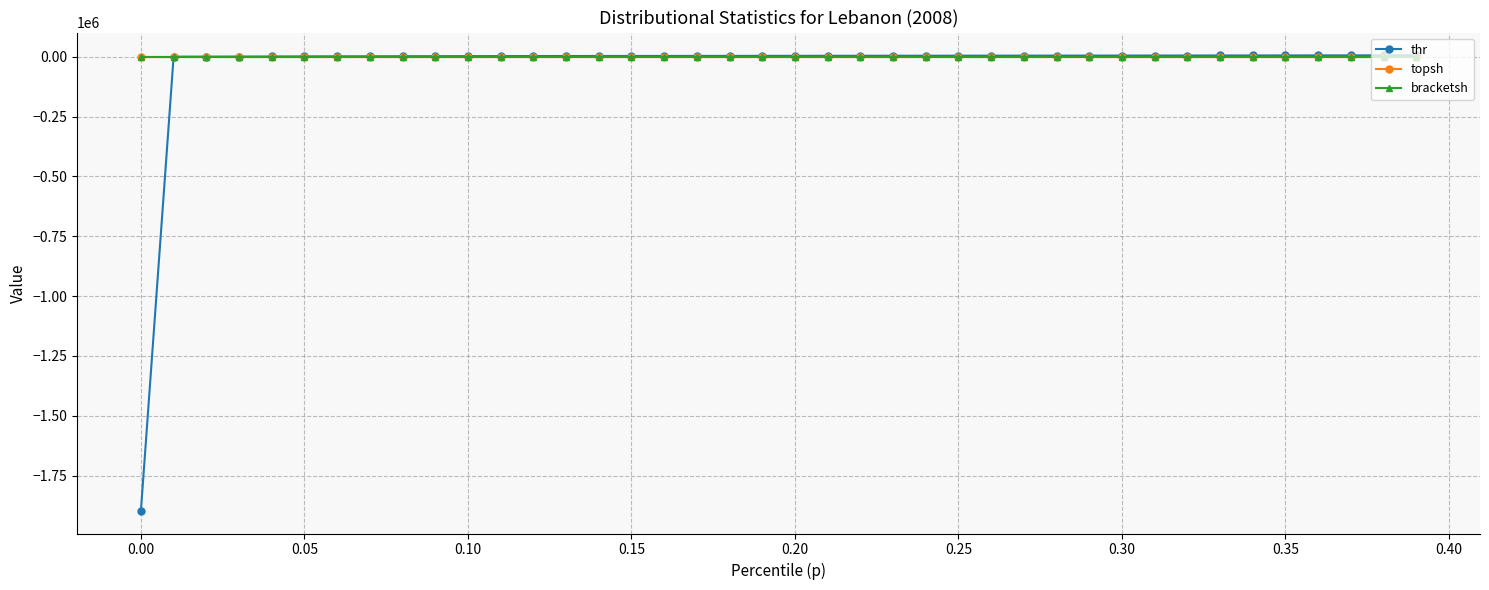

What are all the series names shown in the legend?

thr, topsh, bracketsh